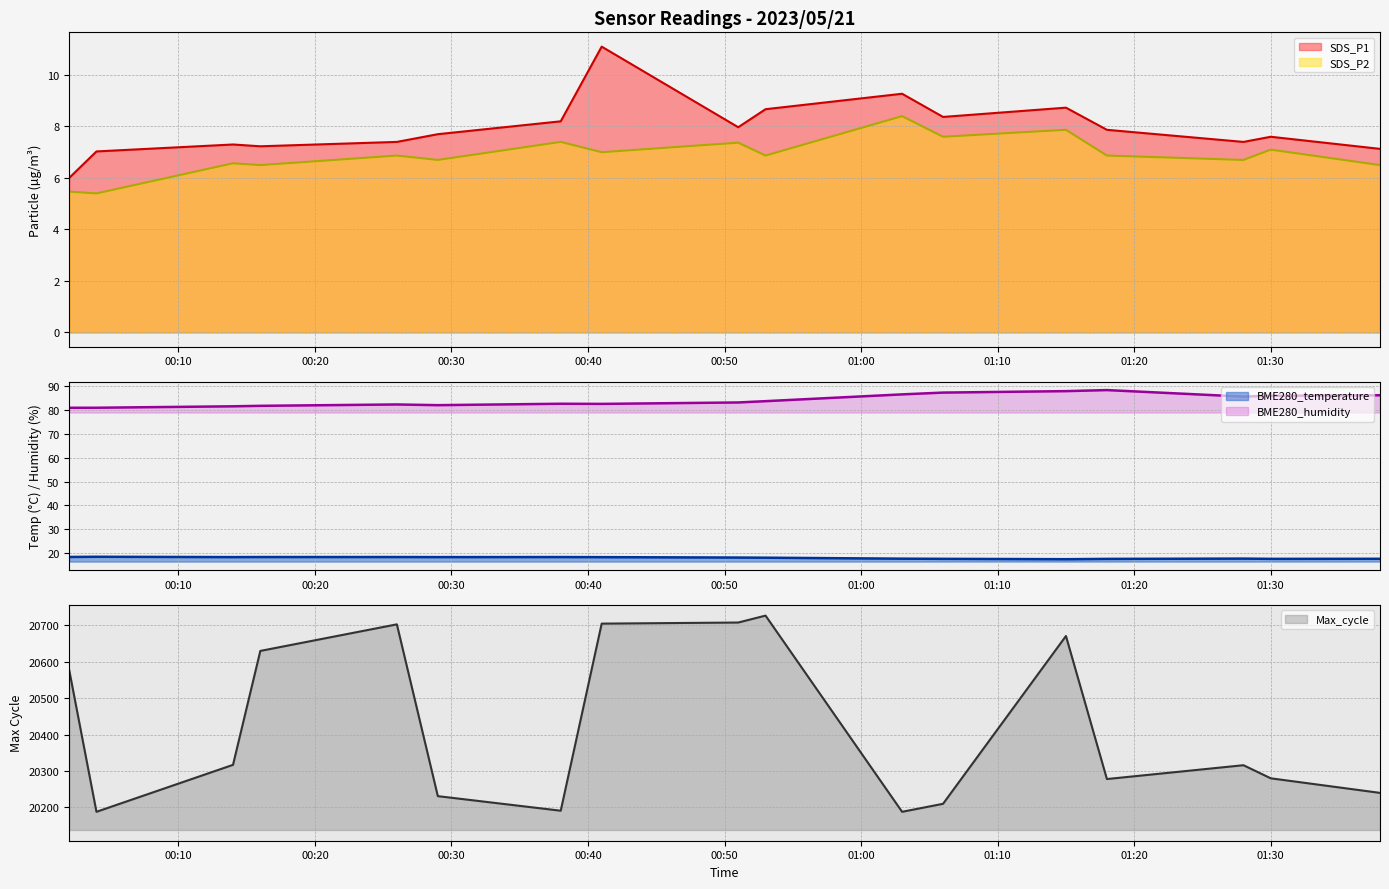

True or false: Max_cycle and BME280_humidity intersect in this chart.

False